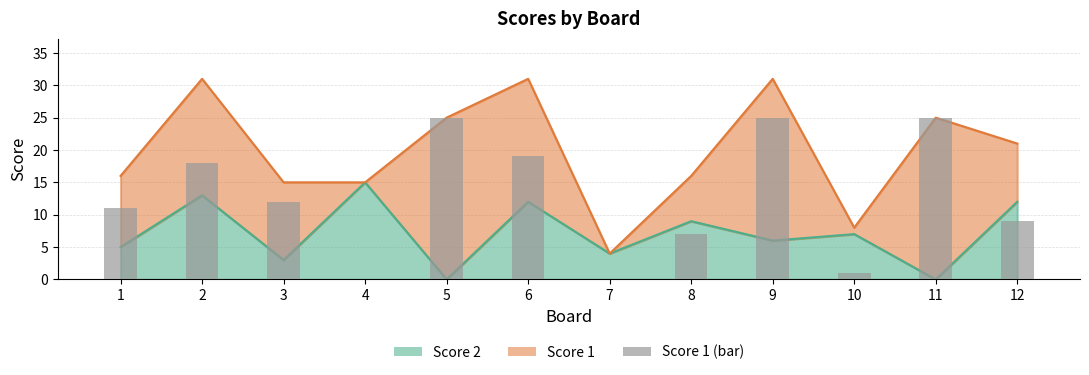

What is the sum of all values?

152